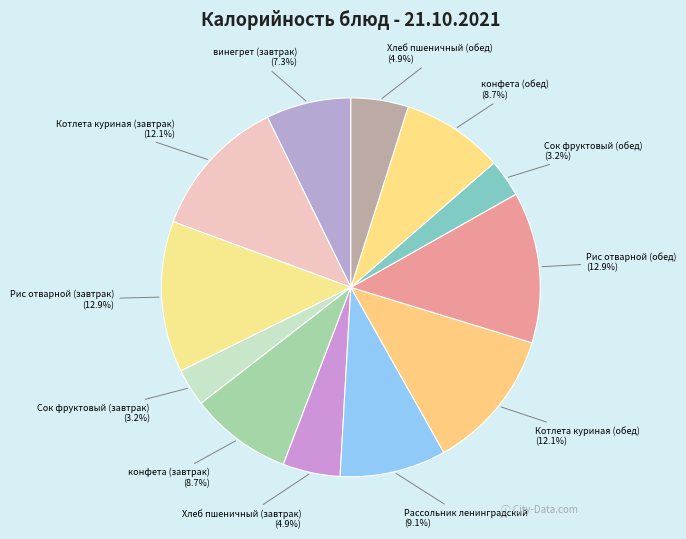

Is the sum of Хлеб пшеничный (обед) and Котлета куриная (обед) greater than half?

No